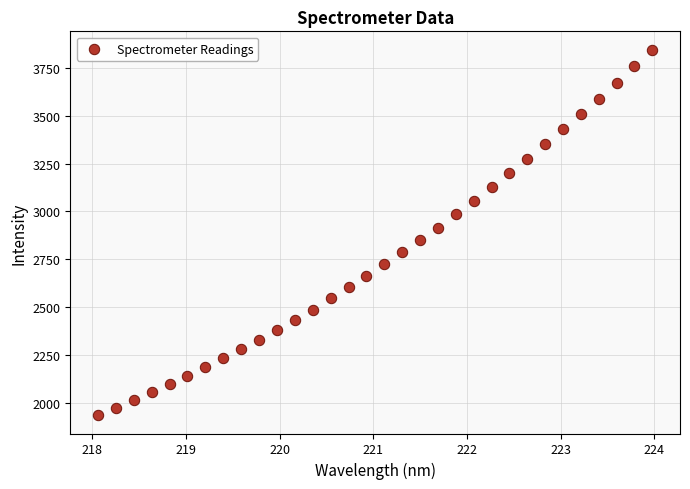

What is the range of X values (max minus min)?

5.9